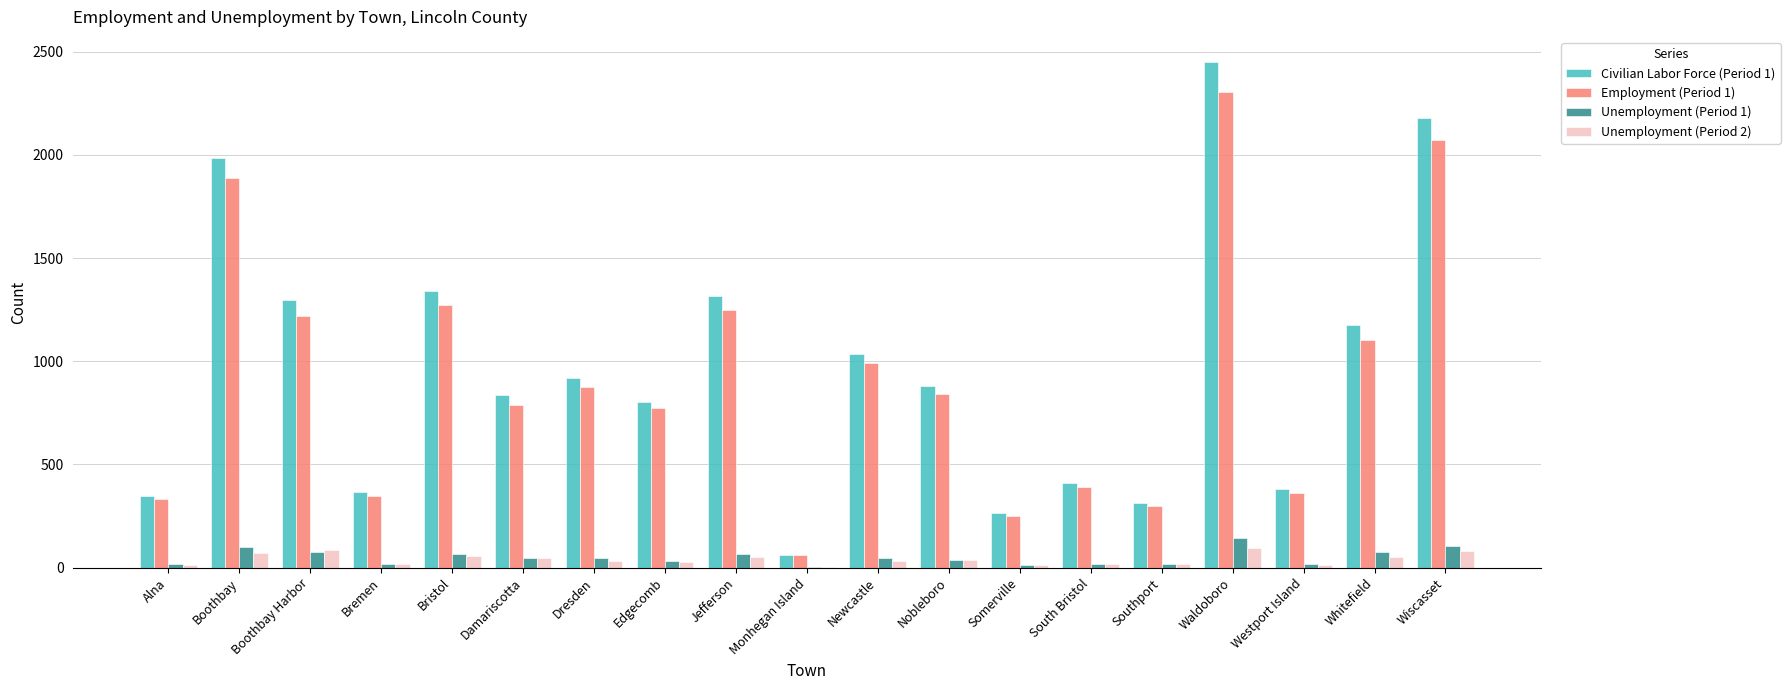

Which series has the largest total across all categories?

Civilian Labor Force (Period 1)